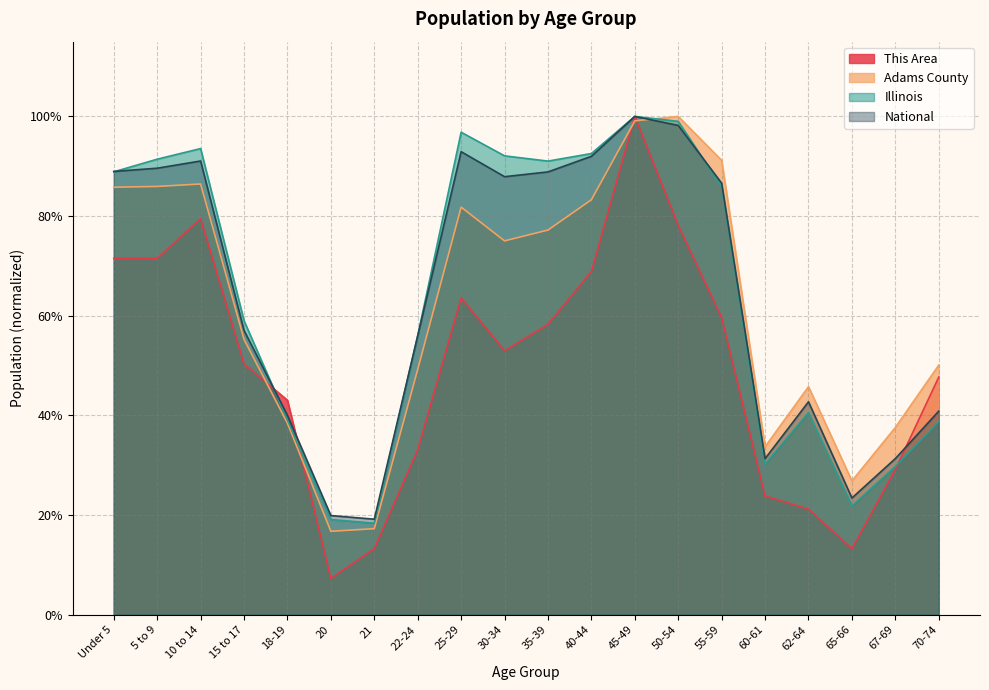

How many series are shown in this chart?

4